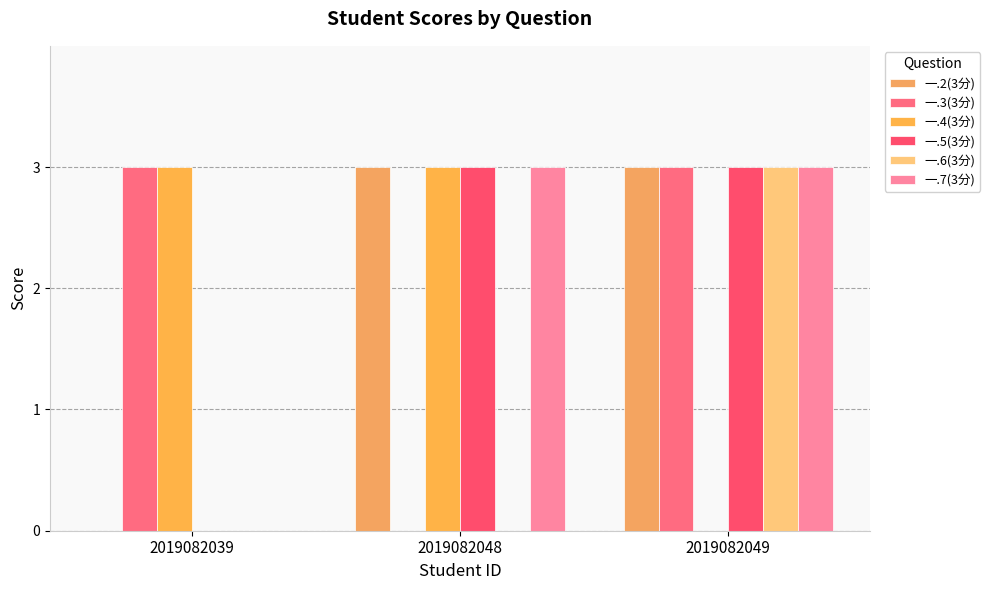

What are all the series names shown in the legend?

一.2(3分), 一.3(3分), 一.4(3分), 一.5(3分), 一.6(3分), 一.7(3分)